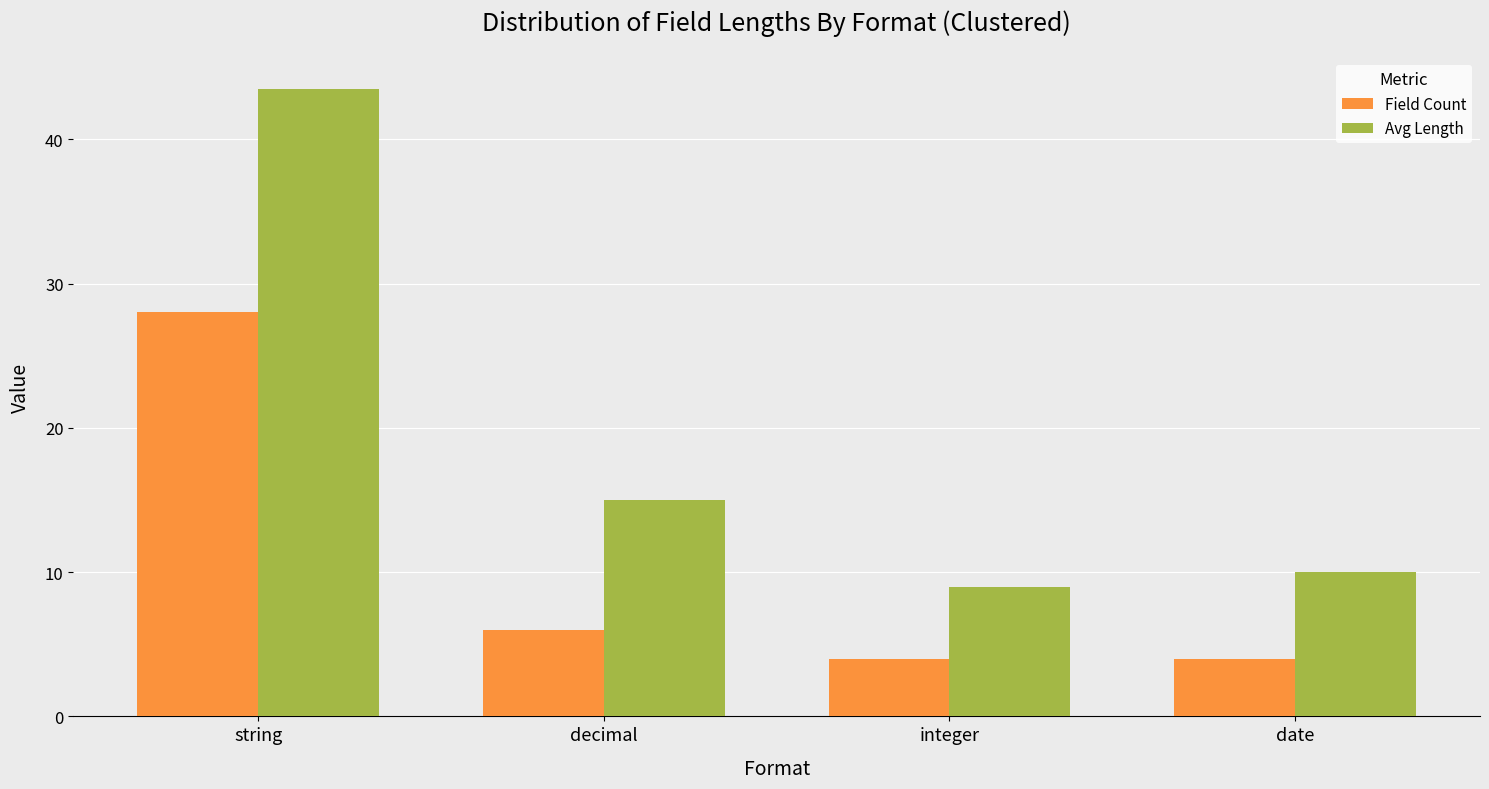

At how many categories does at least one series exceed 39?

1